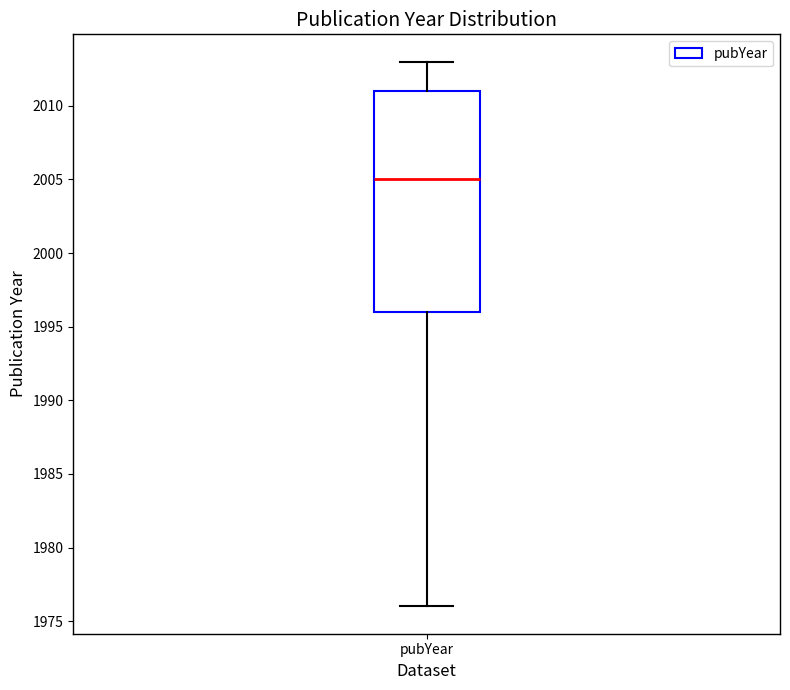

Where does the median line of the box for pubYear sit on the y-axis? The values are not printed on the chart, so give them approximately, as read against the axis.

2005